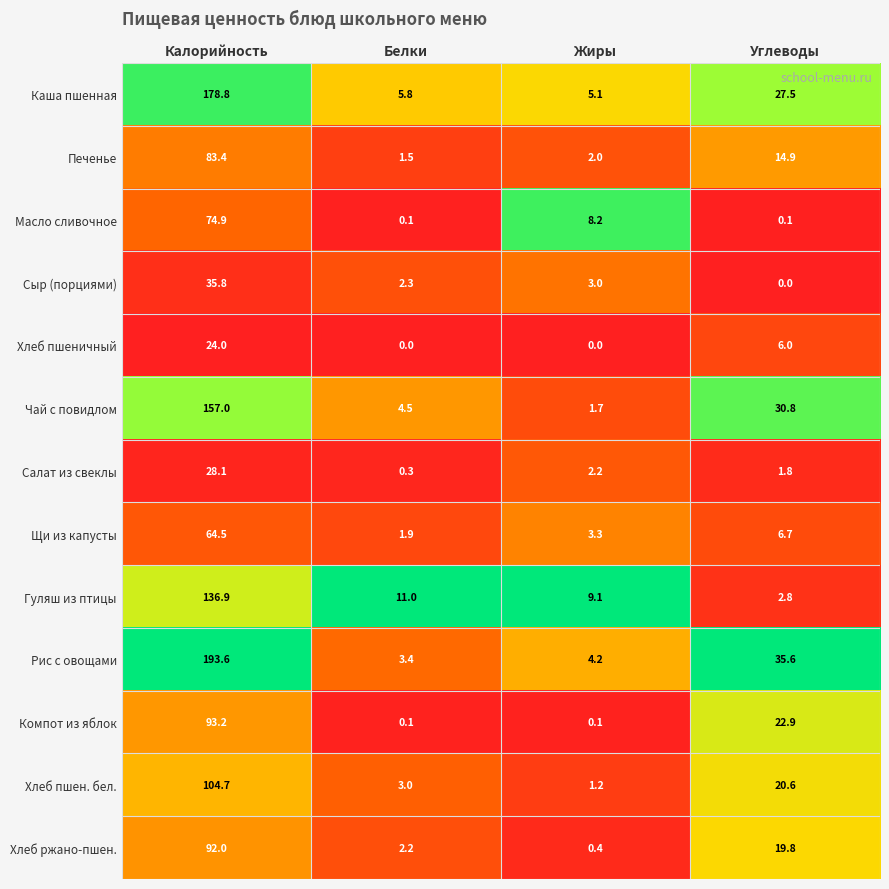

What is the lowest value of the Гуляш из птицы series?

2.8